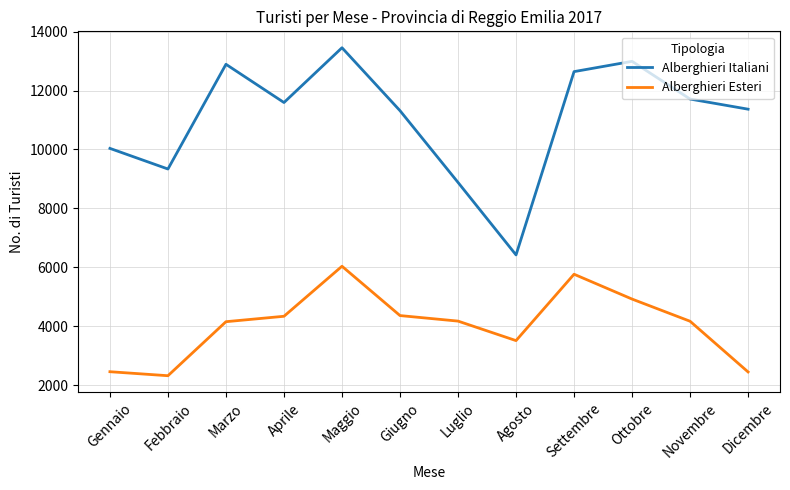

Which category has the highest value across all series?

Maggio